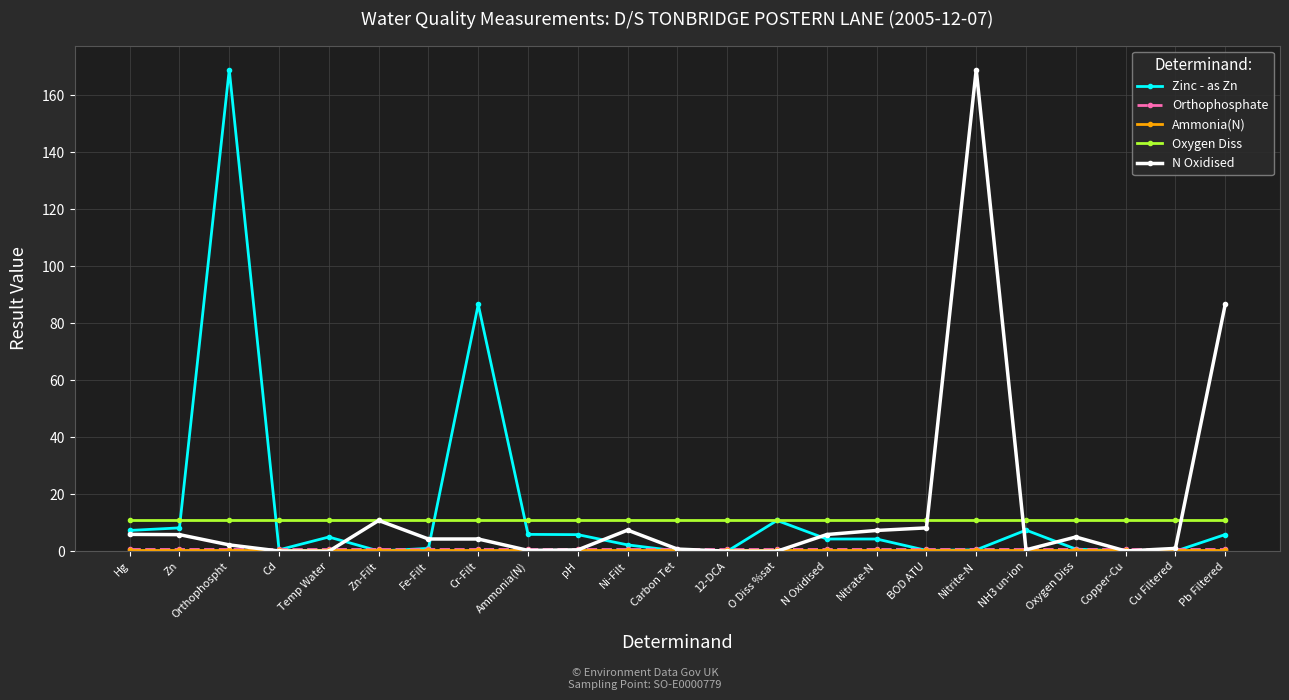

True or false: Zinc - as Zn has more than 2 points higher than both neighbors.

True